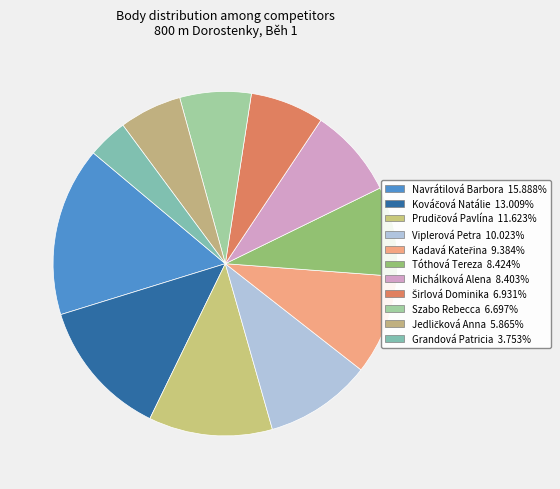

Count the number of slices in the pie.

11